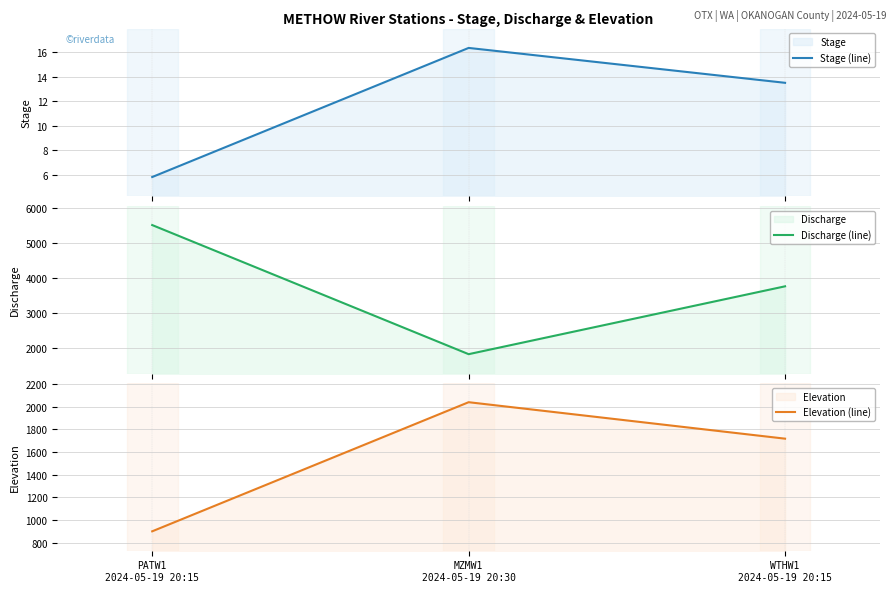

Which series has the largest total across all categories?

Discharge (line)